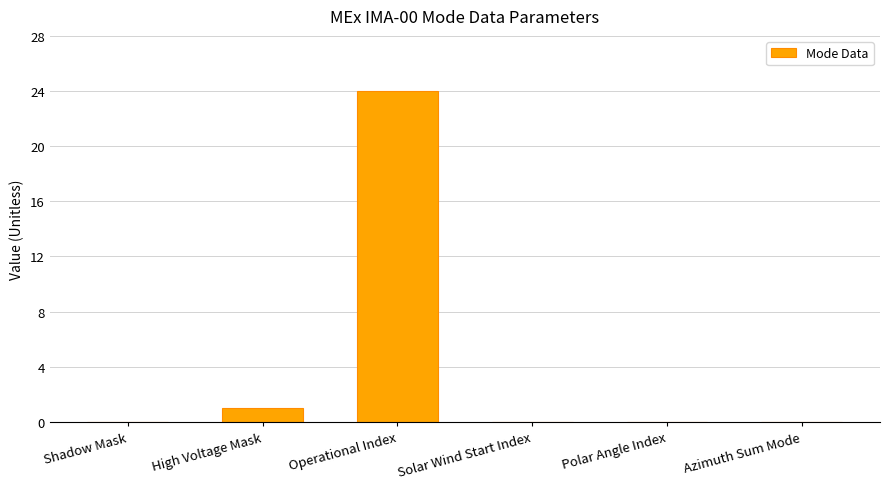

Are the bars horizontal?

No